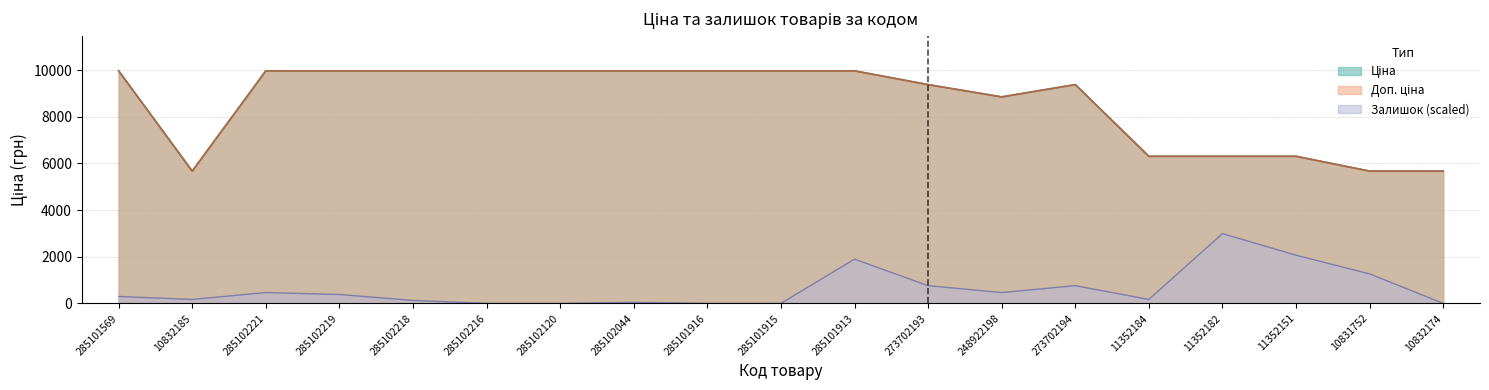

Where is the first local minimum for Залишок?

10832185